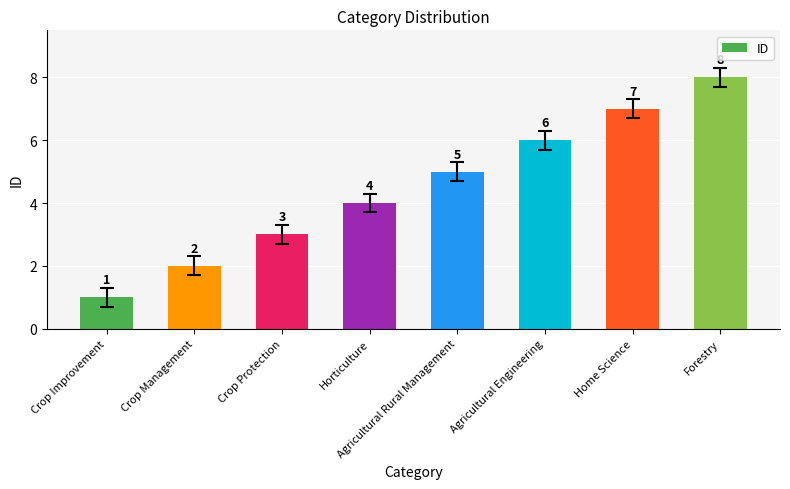

The chart shows a value of 7 at Home Science. True or false?

True